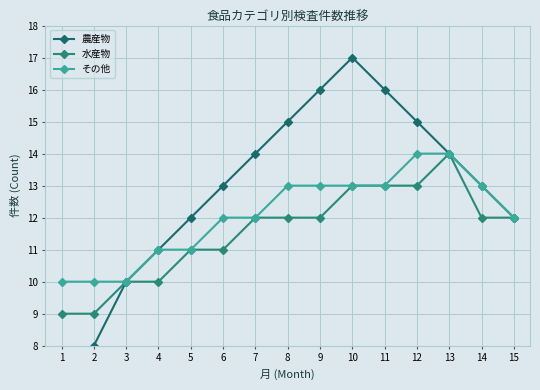

True or false: その他 and 水産物 cross at least once.

False